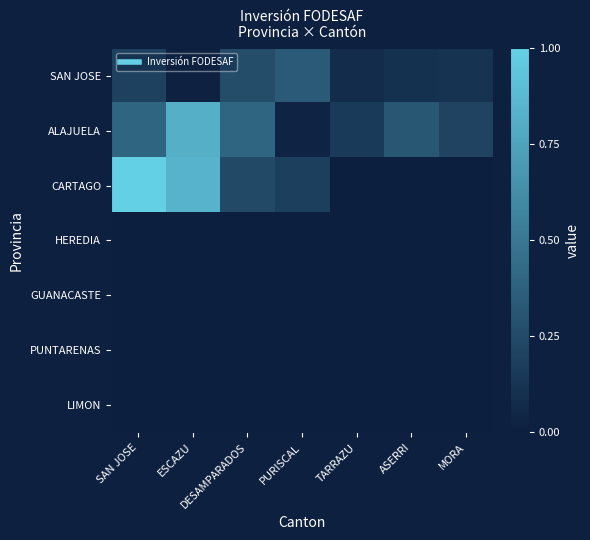

Reading left to right, what are all the values shown in this chart?

SAN JOSE: SAN JOSE=0.2	ESCAZU=0.0	DESAMPARADOS=0.3	PURISCAL=0.3	TARRAZU=0.1	ASERRI=0.1	MORA=0.1
ALAJUELA: SAN JOSE=0.4	ESCAZU=0.8	DESAMPARADOS=0.4	PURISCAL=0.0	TARRAZU=0.2	ASERRI=0.3	MORA=0.2
CARTAGO: SAN JOSE=1.0	ESCAZU=0.8	DESAMPARADOS=0.2	PURISCAL=0.2	TARRAZU=0.0	ASERRI=0.0	MORA=0.0
HEREDIA: SAN JOSE=0.0	ESCAZU=0.0	DESAMPARADOS=0.0	PURISCAL=0.0	TARRAZU=0.0	ASERRI=0.0	MORA=0.0
GUANACASTE: SAN JOSE=0.0	ESCAZU=0.0	DESAMPARADOS=0.0	PURISCAL=0.0	TARRAZU=0.0	ASERRI=0.0	MORA=0.0
PUNTARENAS: SAN JOSE=0.0	ESCAZU=0.0	DESAMPARADOS=0.0	PURISCAL=0.0	TARRAZU=0.0	ASERRI=0.0	MORA=0.0
LIMON: SAN JOSE=0.0	ESCAZU=0.0	DESAMPARADOS=0.0	PURISCAL=0.0	TARRAZU=0.0	ASERRI=0.0	MORA=0.0